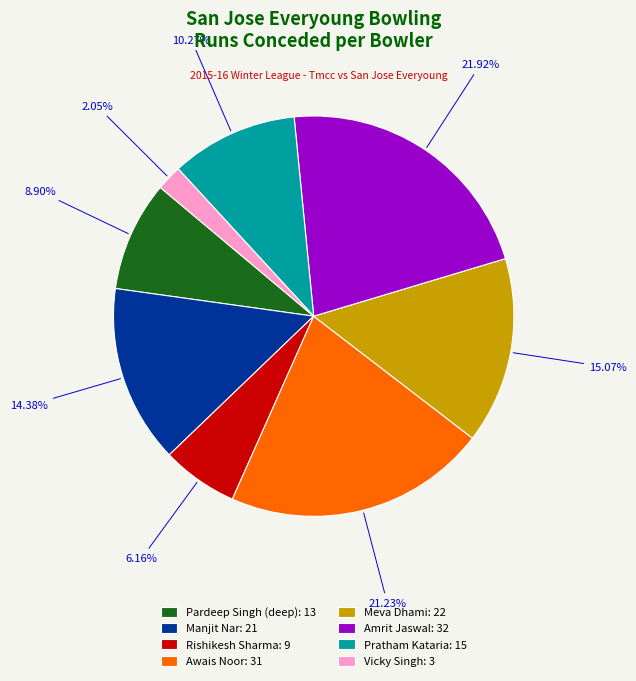

Does Awais Noor represent more than half of the total?

No